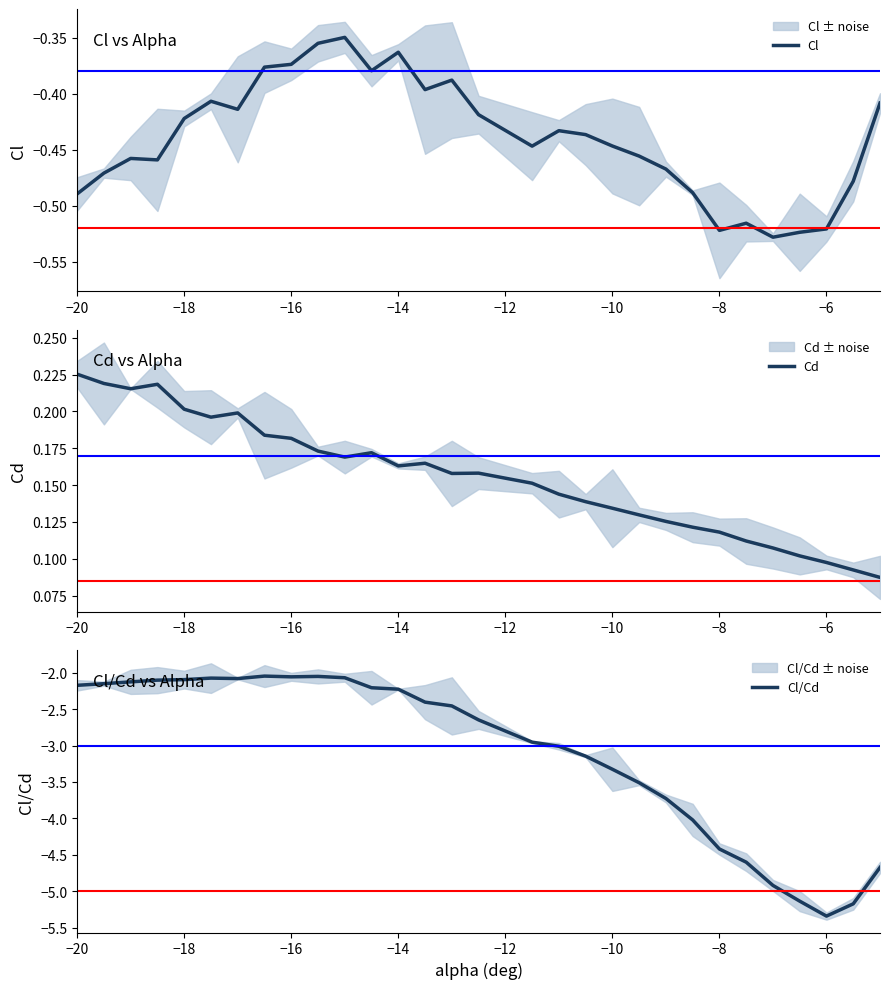

The Cl/Cd series shows -4.4 at −8. True or false?

True